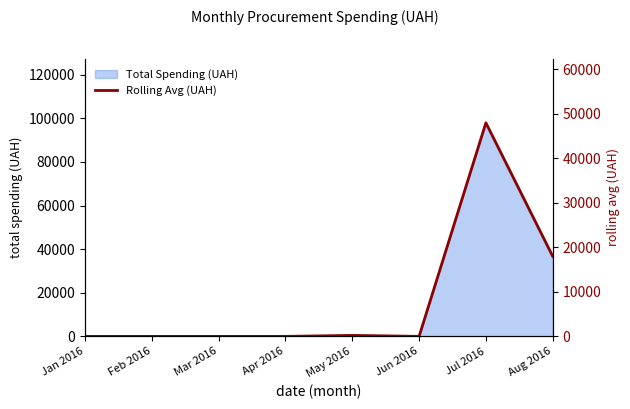

Rank the categories by value from highest to lowest.

Jul 2016, Aug 2016, May 2016, Jan 2016, Feb 2016, Mar 2016, Apr 2016, Jun 2016